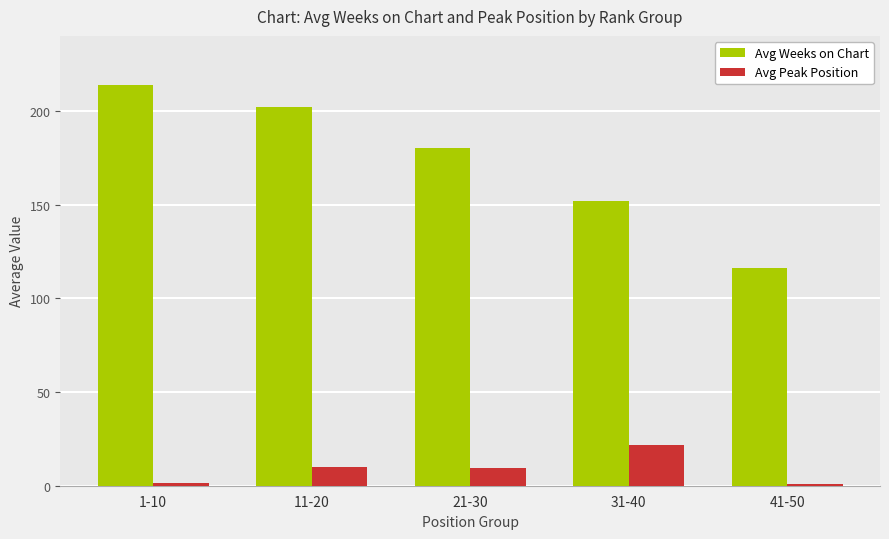

Between 31-40 and 41-50, which series saw the biggest shift?

Avg Weeks on Chart